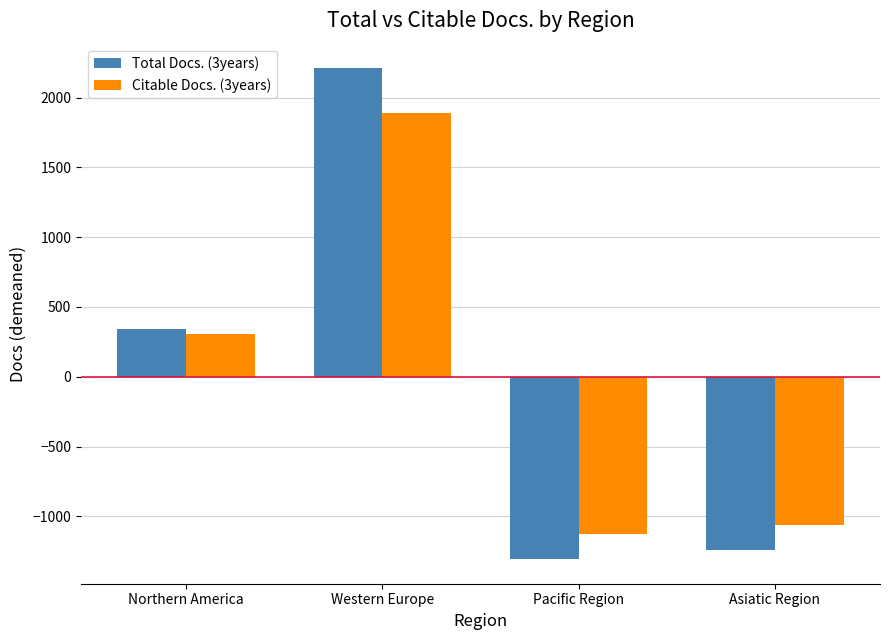

The Citable Docs. (3years) series shows 302.5 at Northern America. True or false?

True